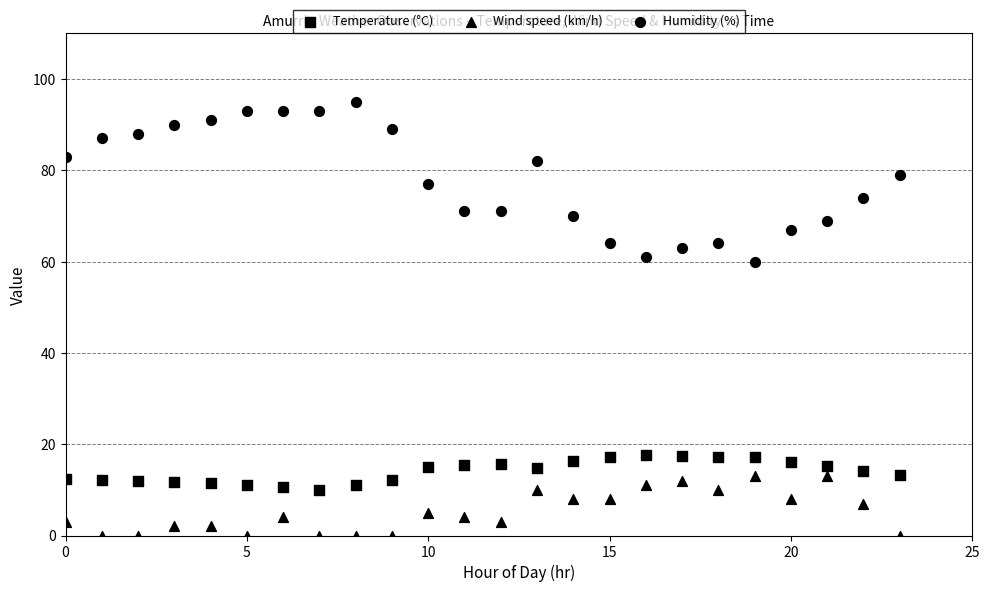

How many data points are displayed?

72